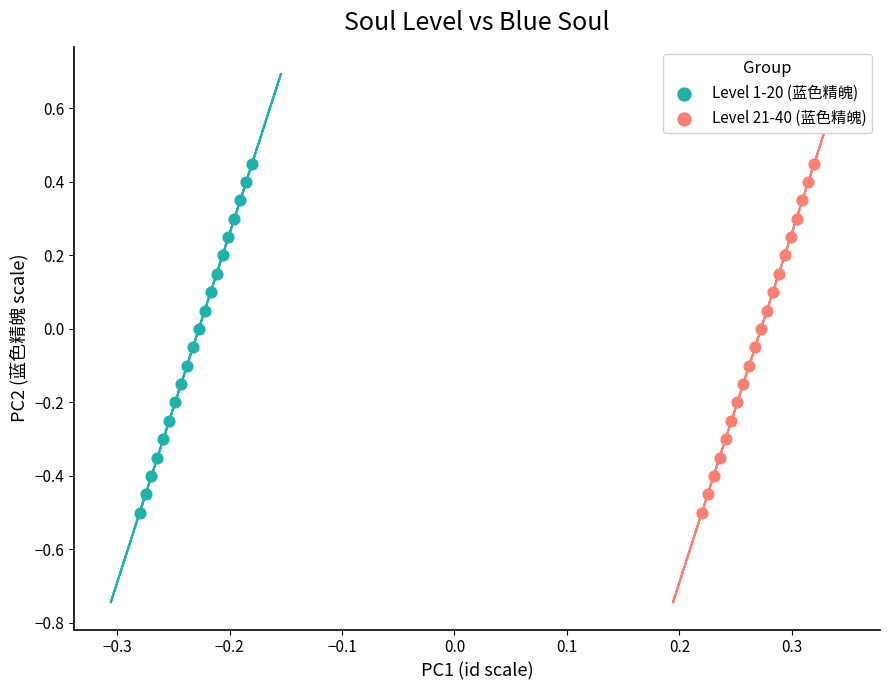

What are all the series names shown in the legend?

Level 1-20 (蓝色精魄), Level 21-40 (蓝色精魄)